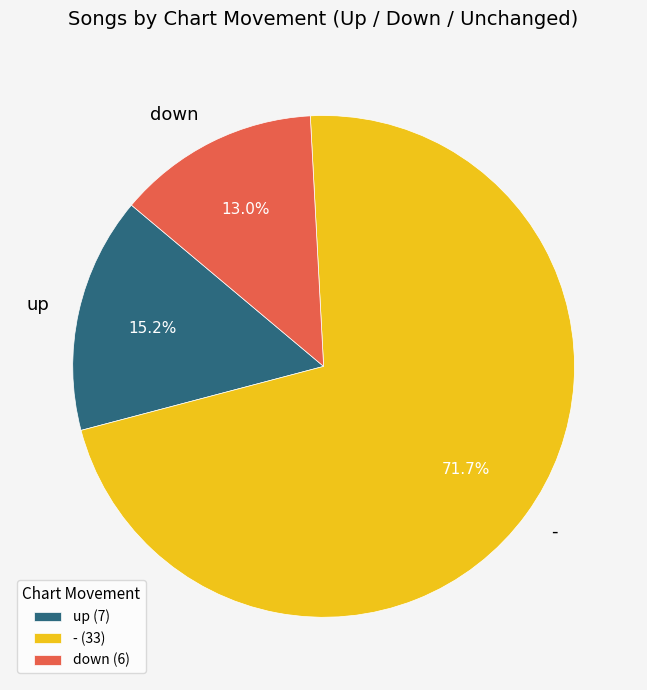

Rank the categories by value from highest to lowest.

-, up, down